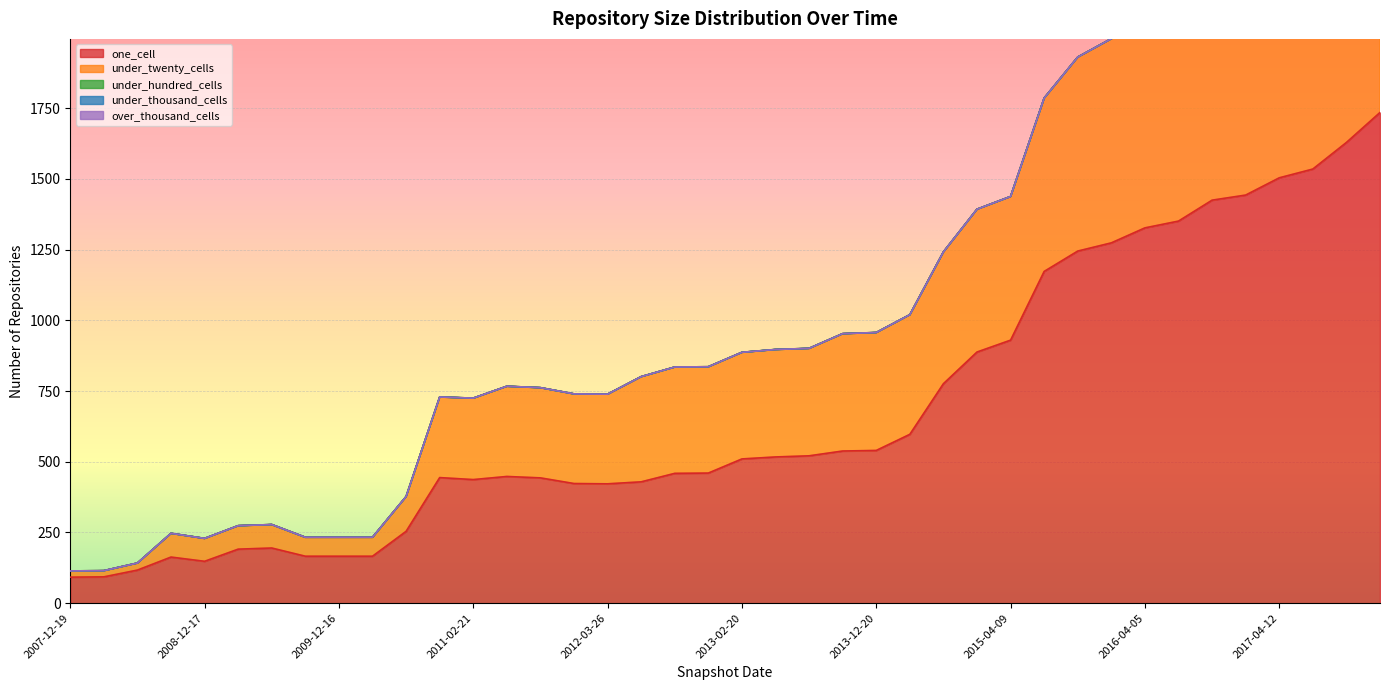

What is the maximum value shown in the chart?

1735